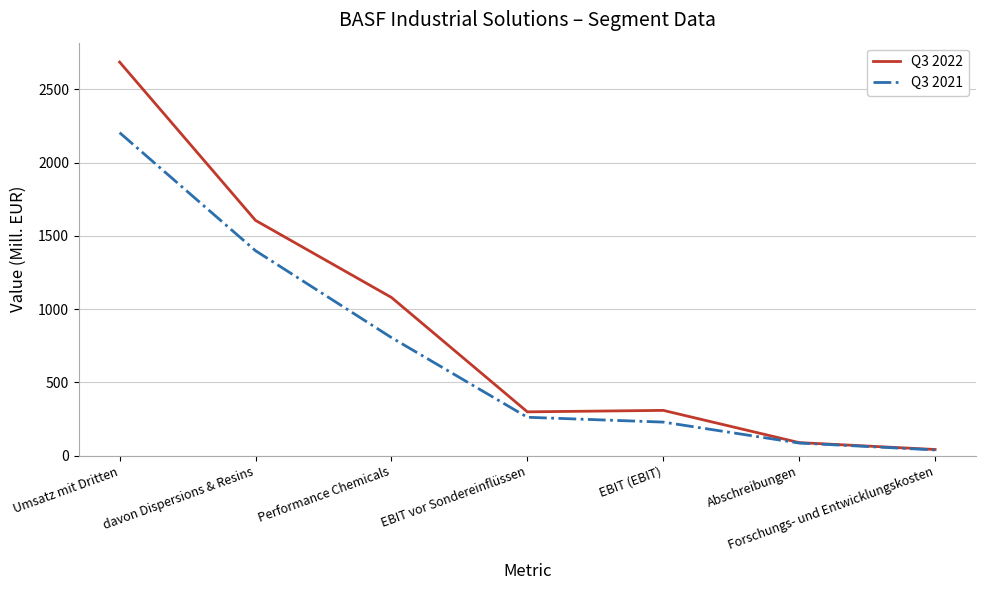

Is this an area chart (filled region under the line)?

No